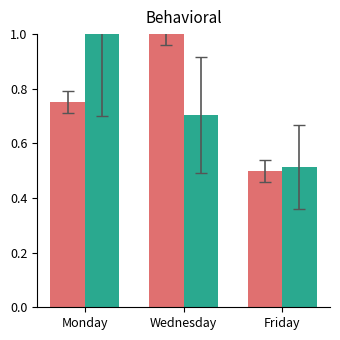

What is the difference between the highest and lowest values at Wednesday?

0.3